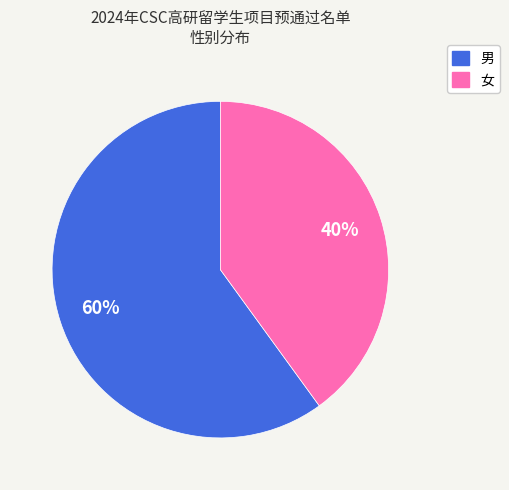

Do 女 and 男 together represent more than half of the pie?

Yes